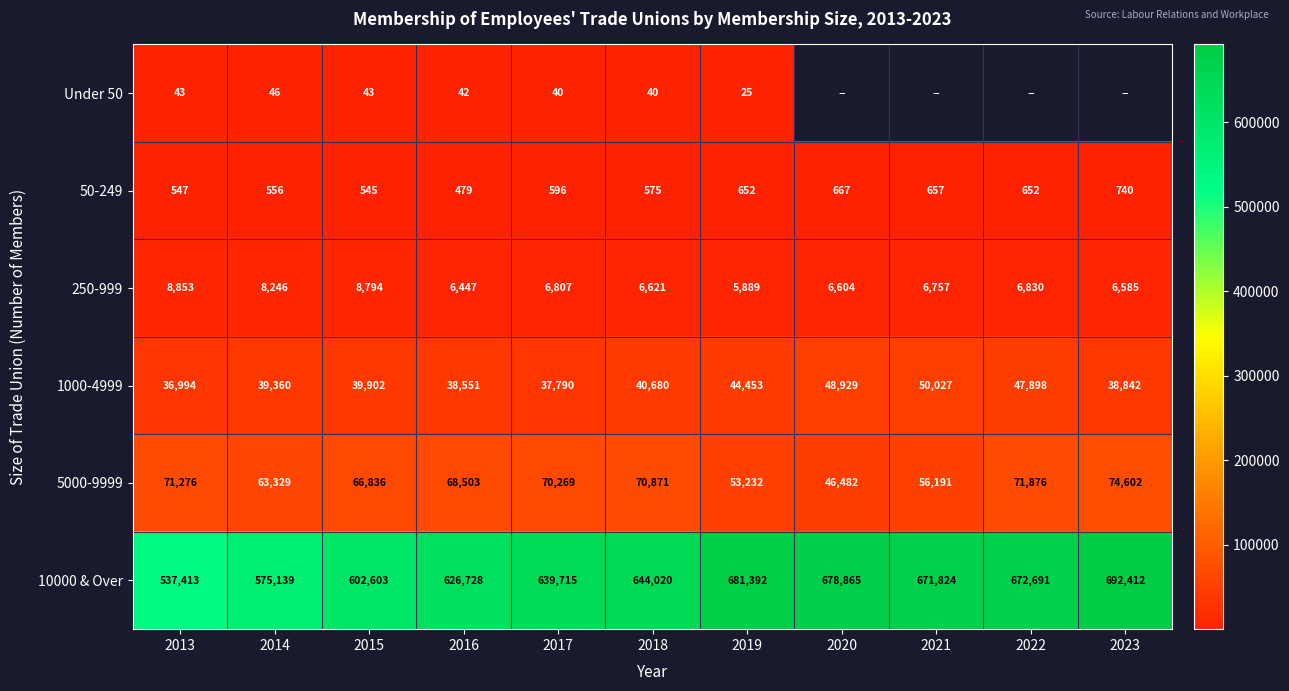

Where does the 5000-9999 series first go above 68503?

2013